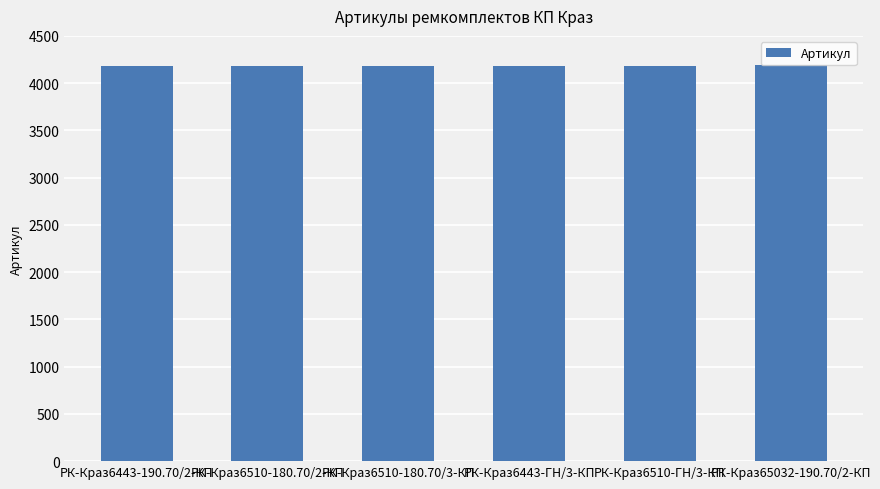

What is the maximum value shown in the chart?

4187